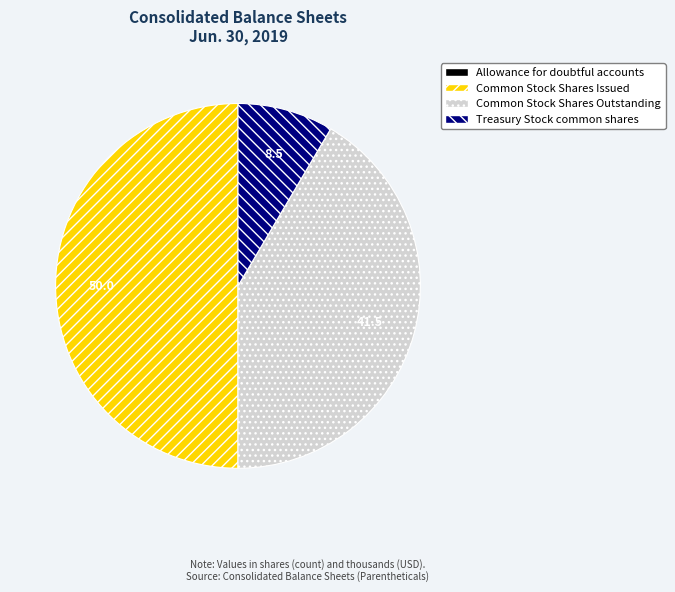

The Common Stock Shares Outstanding slice represents 28% of the pie. True or false?

False